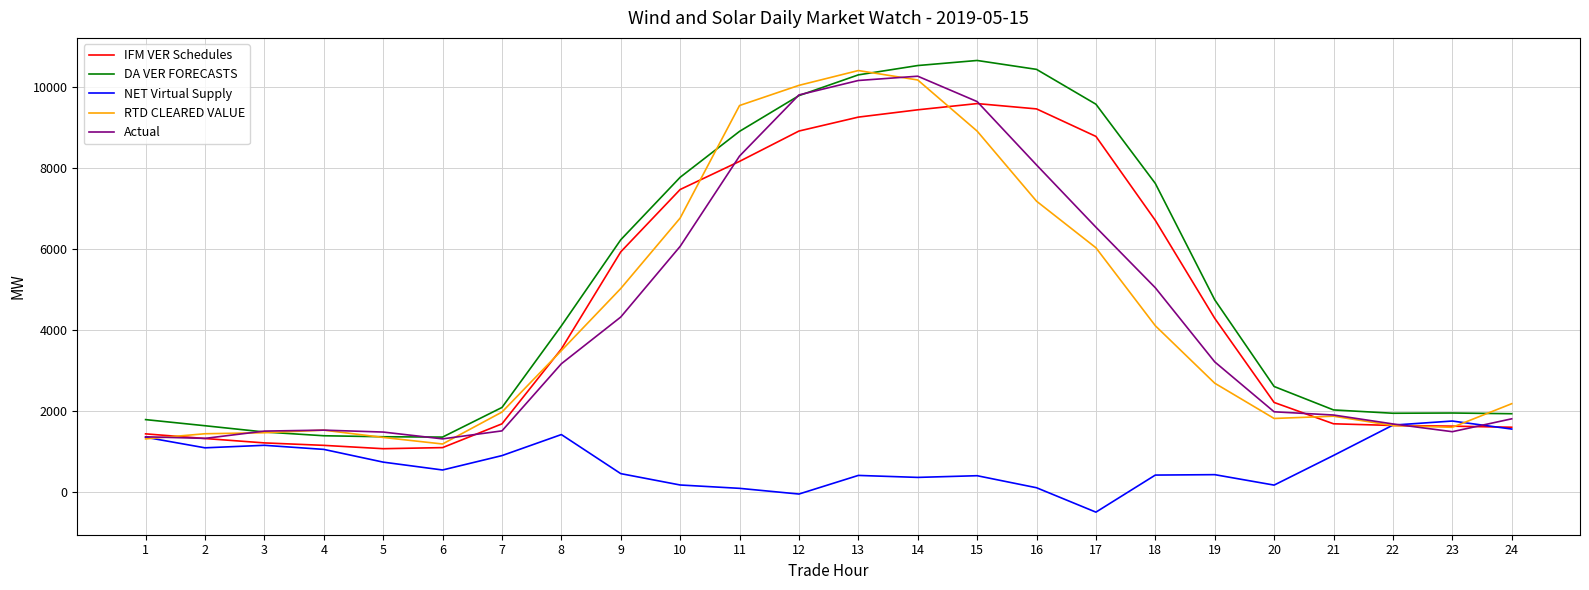

Which series has the largest total across all categories?

DA VER FORECASTS